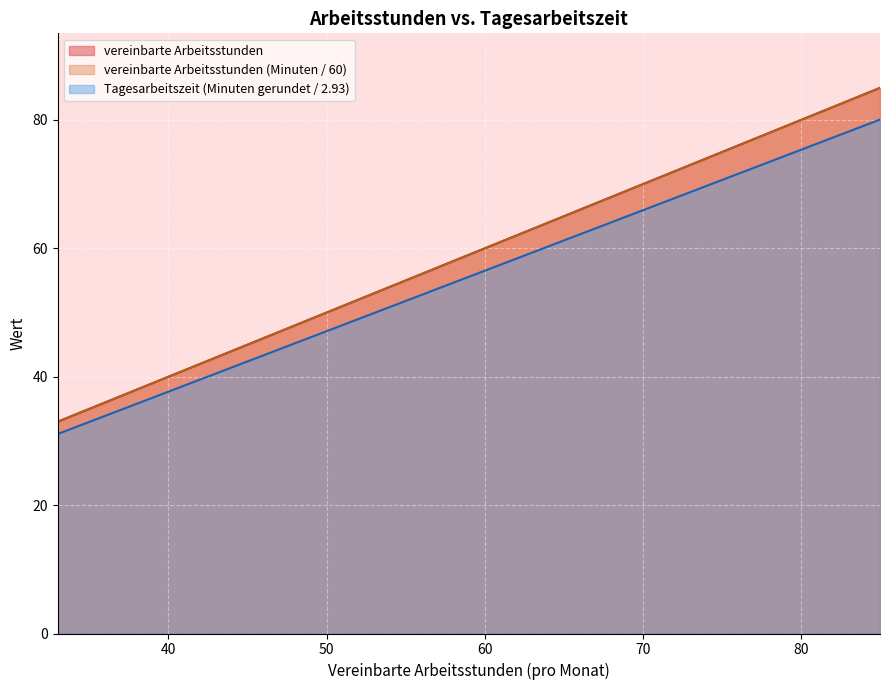

How many distinct data groups are displayed?

3